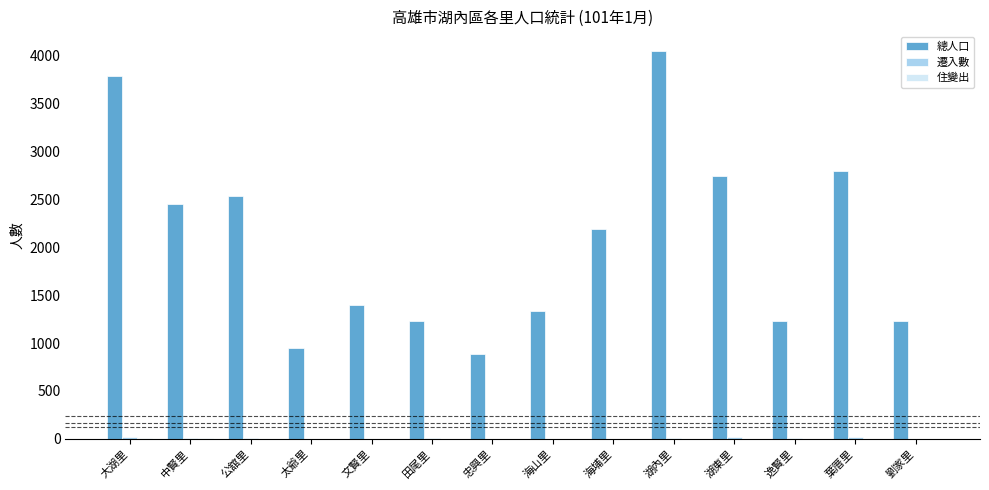

Which label corresponds to the largest value in the chart?

湖內里